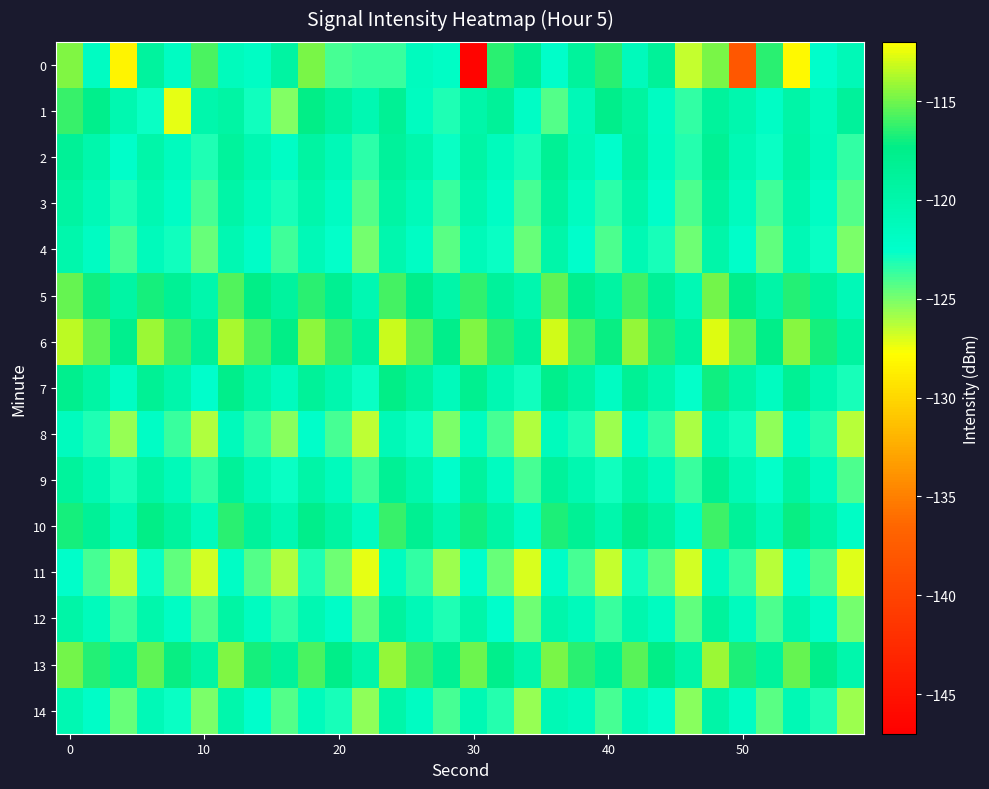

At which category is the sum across all series the highest?

24